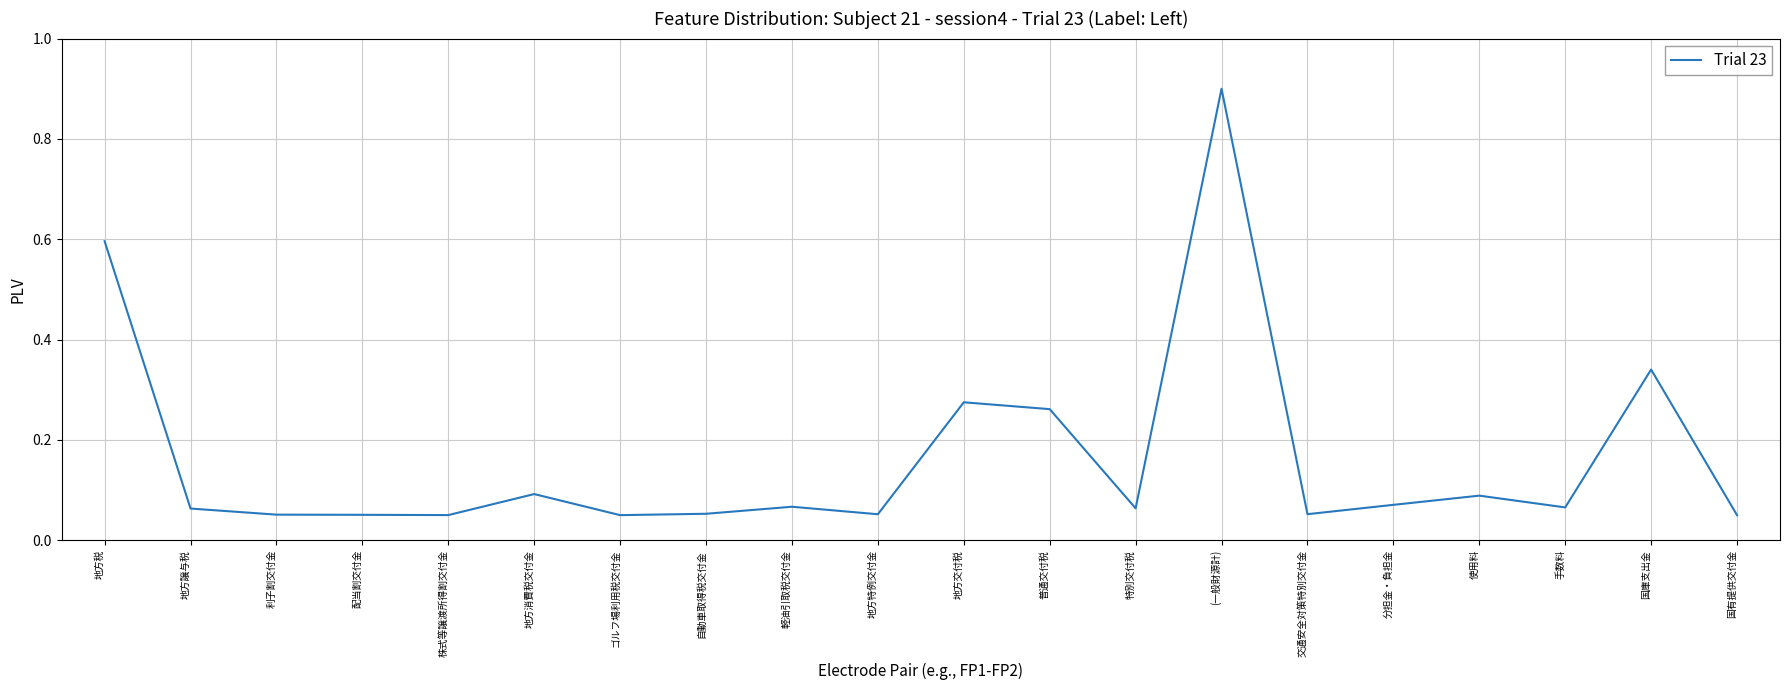

How many lines are shown in the chart?

1